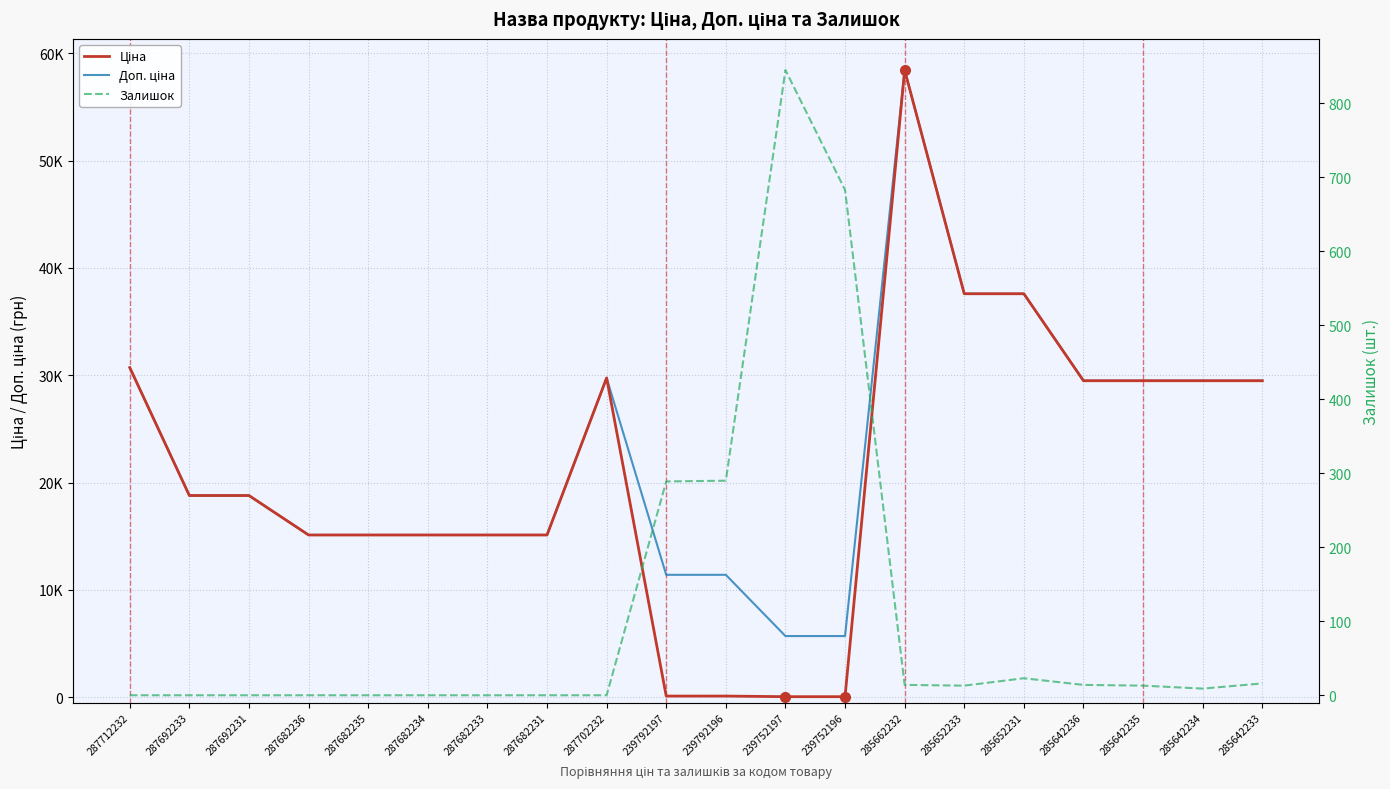

Rank the categories by Доп. ціна value from lowest to highest.

239752197, 239752196, 239792197, 239792196, 287682236, 287682235, 287682234, 287682233, 287682231, 287692233, 287692231, 285642236, 285642235, 285642234, 285642233, 287702232, 287712232, 285652233, 285652231, 285662232